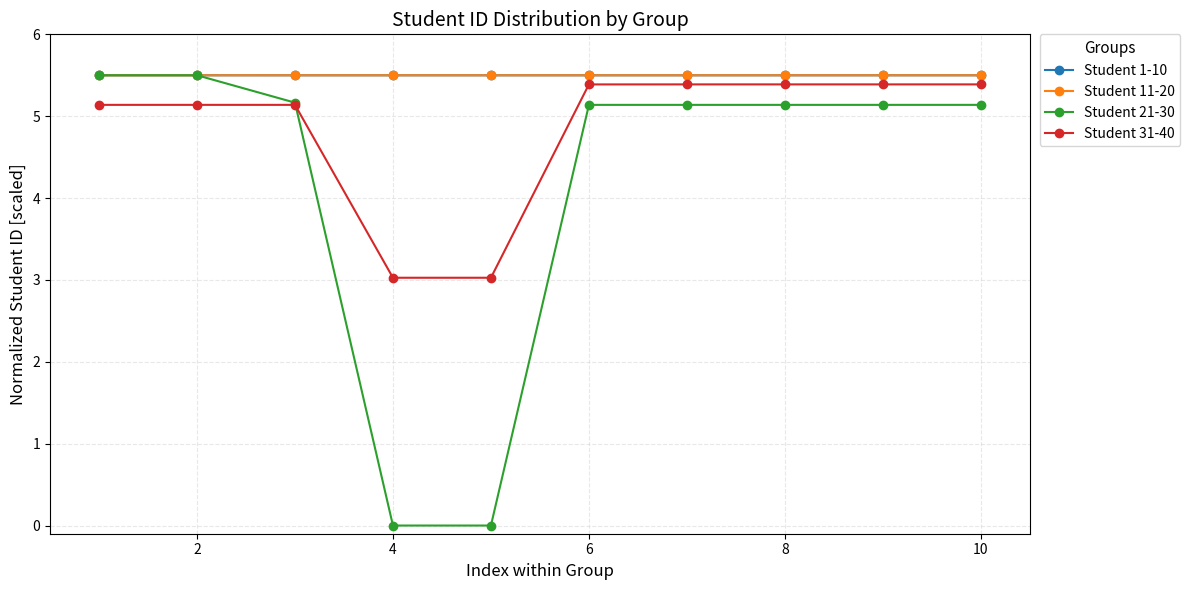

Which series has the widest spread of values?

Student 21-30